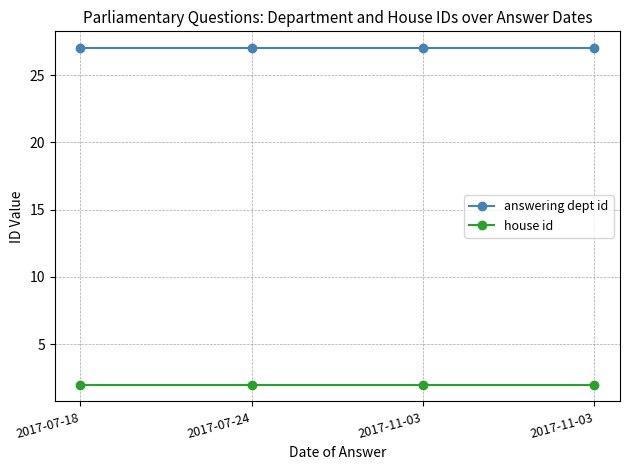

How many series are shown in this chart?

2